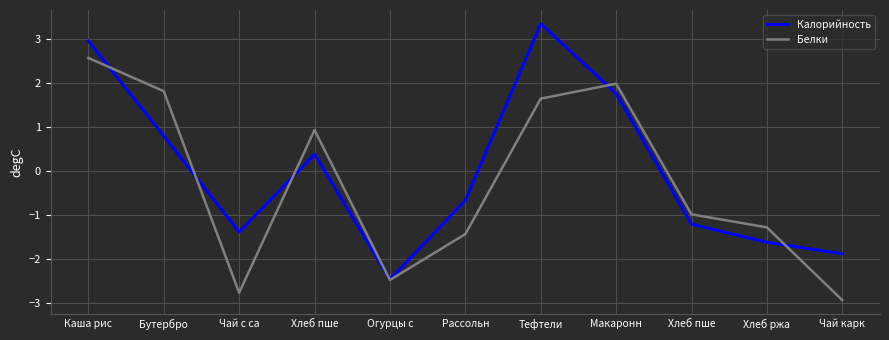

How many intersections are there between Белки and Калорийность?

6